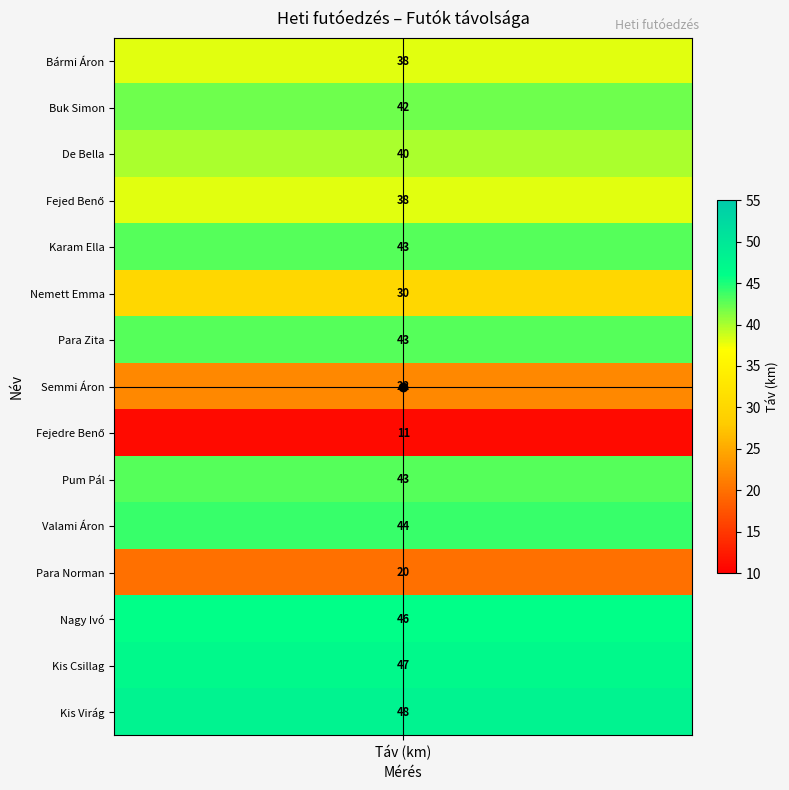

Reading left to right, list all the values displayed in this chart.

táv=38	1=42	2=40	3=38	4=43	5=30	6=43	7=22	8=11	9=43	10=44	11=20	12=46	13=47	14=48